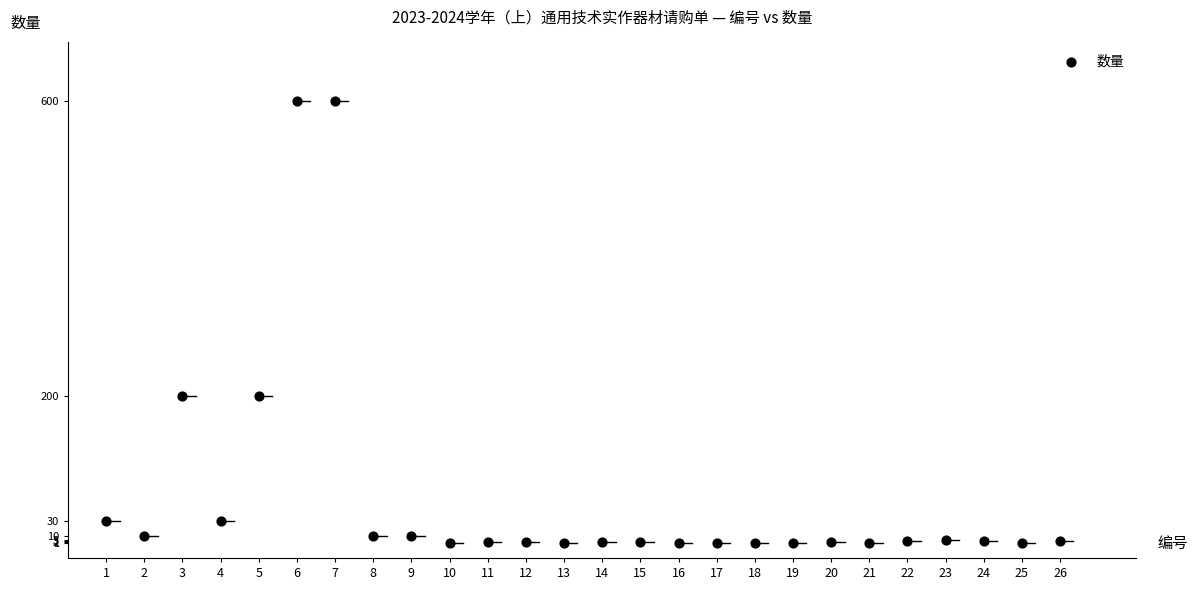

What is the range of X values (max minus min)?

25